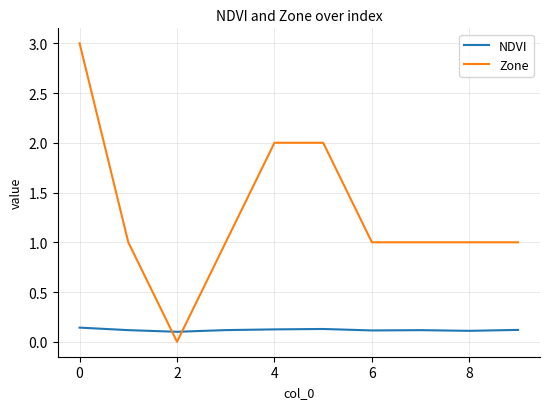

What is the difference between the maximum and second lowest values in the Zone series?

2.0